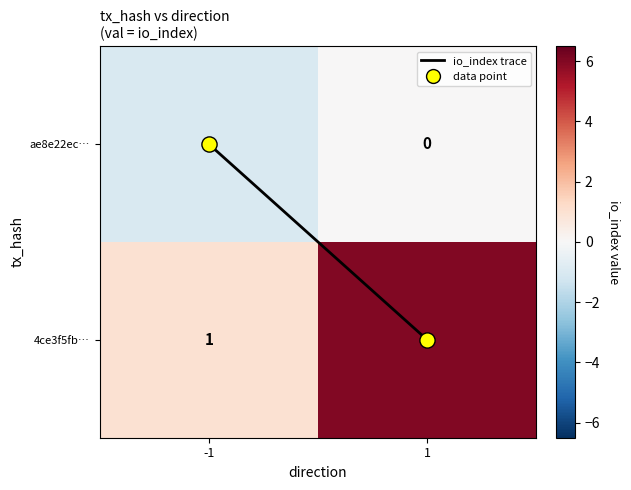

Which series has the largest total across all categories?

4ce3f5fb…